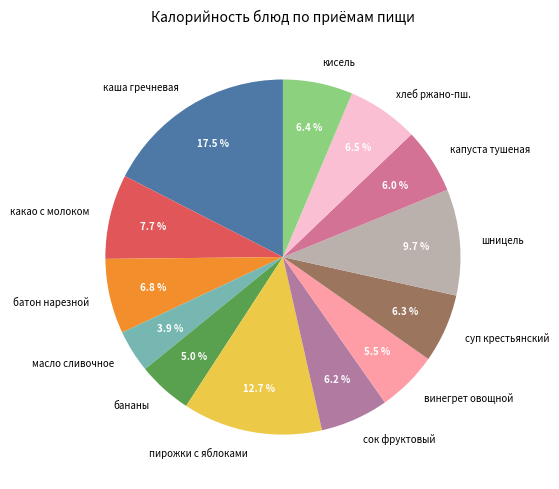

Combined, do кисель and какао с молоком account for over 50%?

No